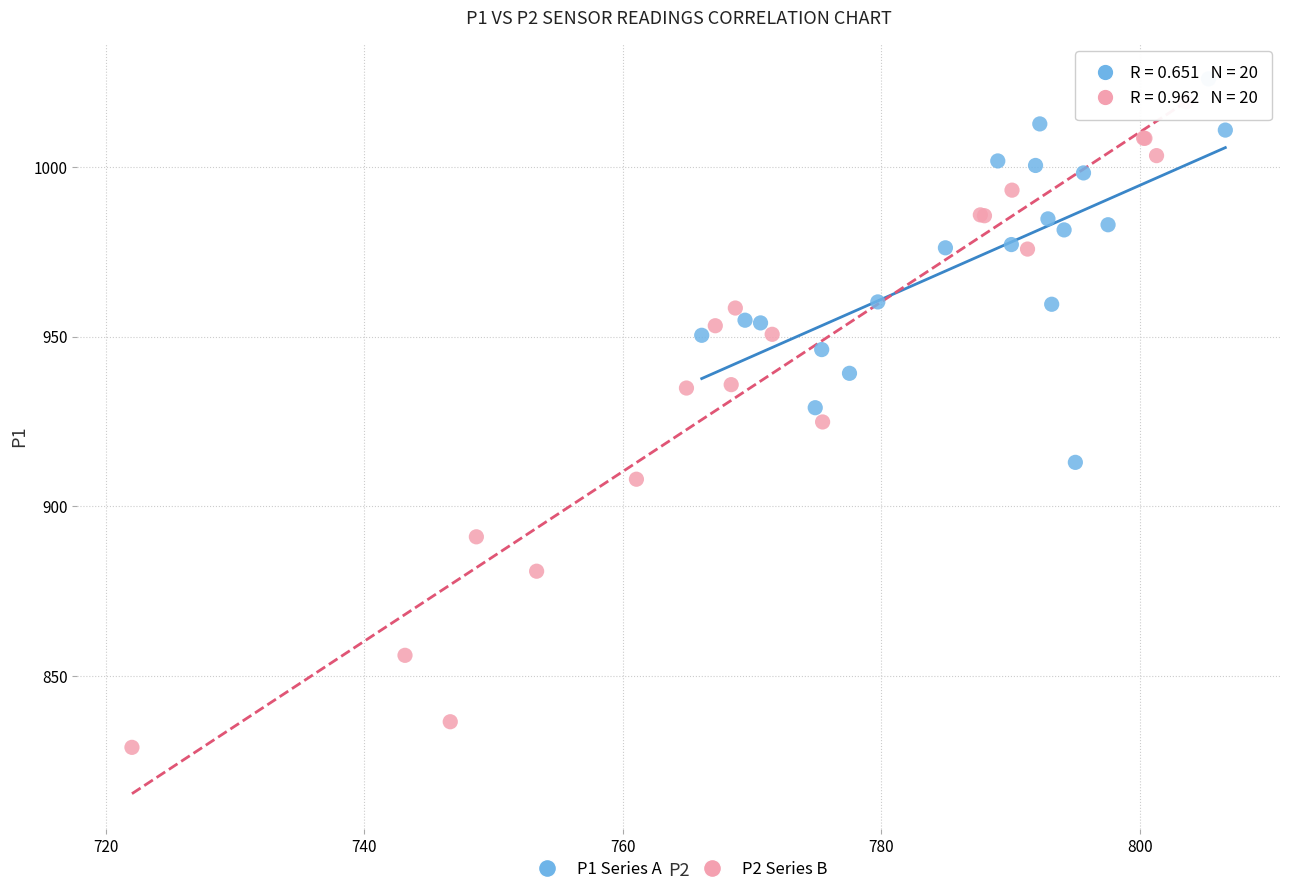

Which series contains the lowest Y value?

P2 Series B